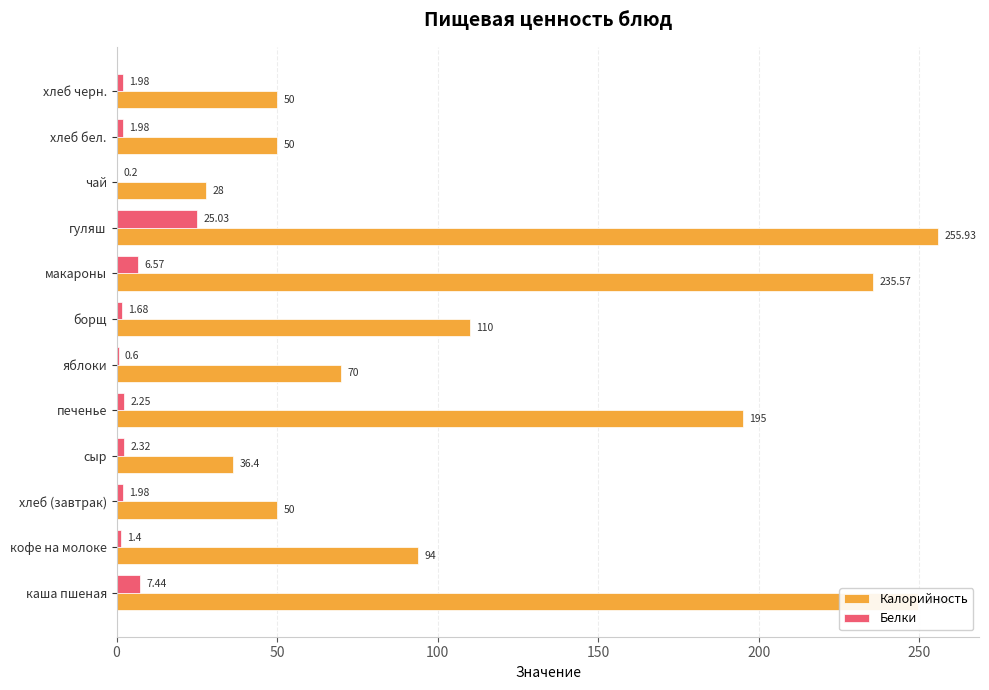

Which series changed the most between макароны and чай?

Калорийность